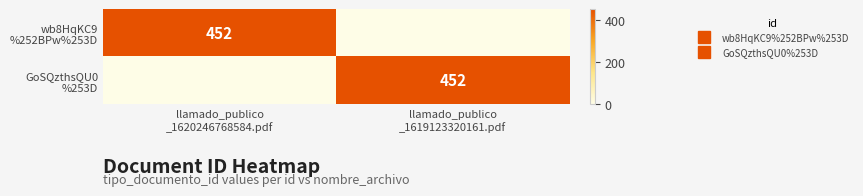

List the labels in order of GoSQzthsQU0 %253D value, smallest first.

llamado_publico _1620246768584.pdf, llamado_publico _1619123320161.pdf